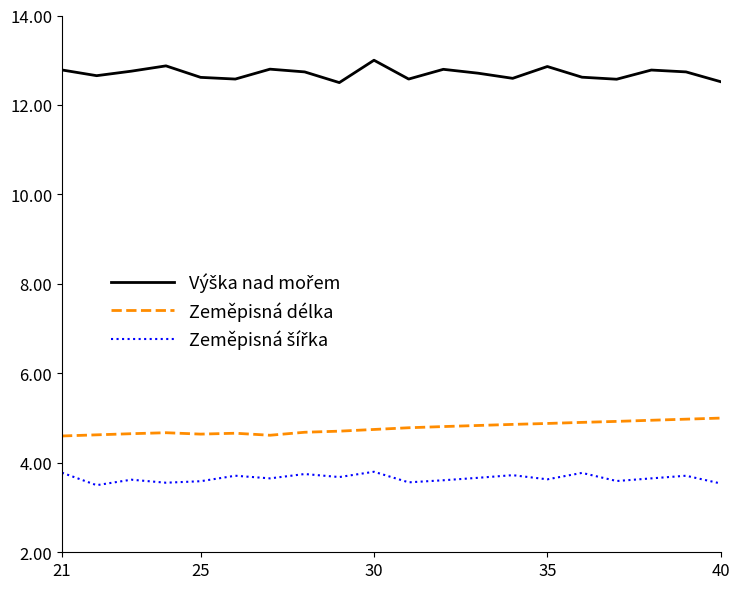

What is the maximum value shown in the chart?

13.0